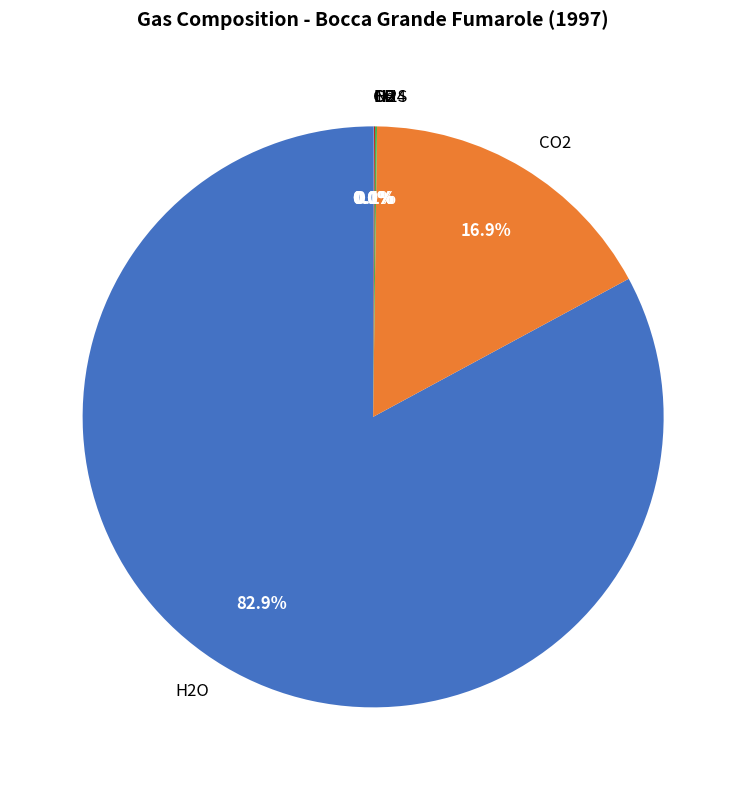

Is there a majority slice in this chart?

Yes